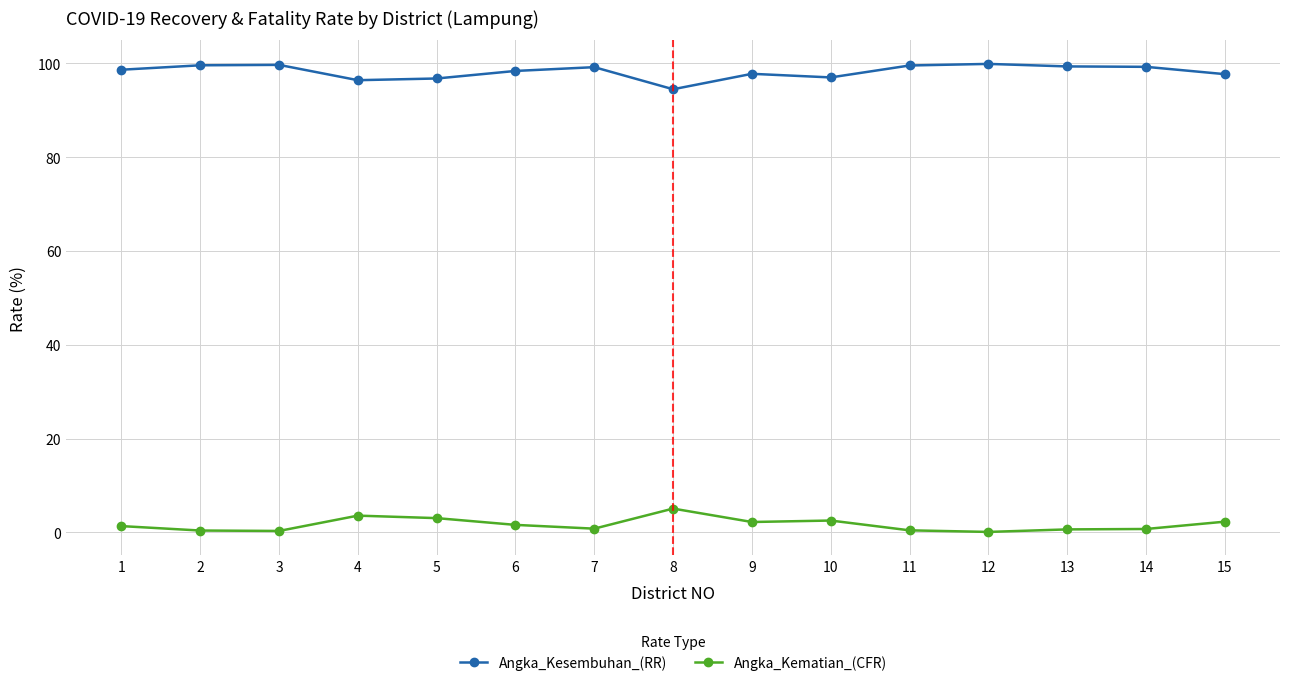

What is the maximum value shown in the chart?

99.9